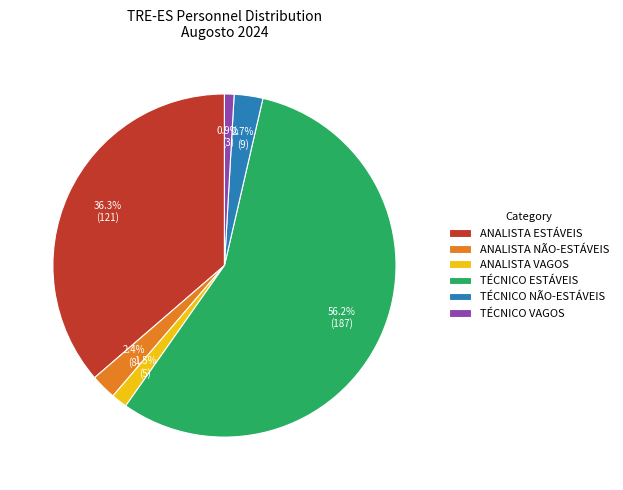

To the nearest percent, what percentage of the pie is ANALISTA NÃO-ESTÁVEIS?

2%